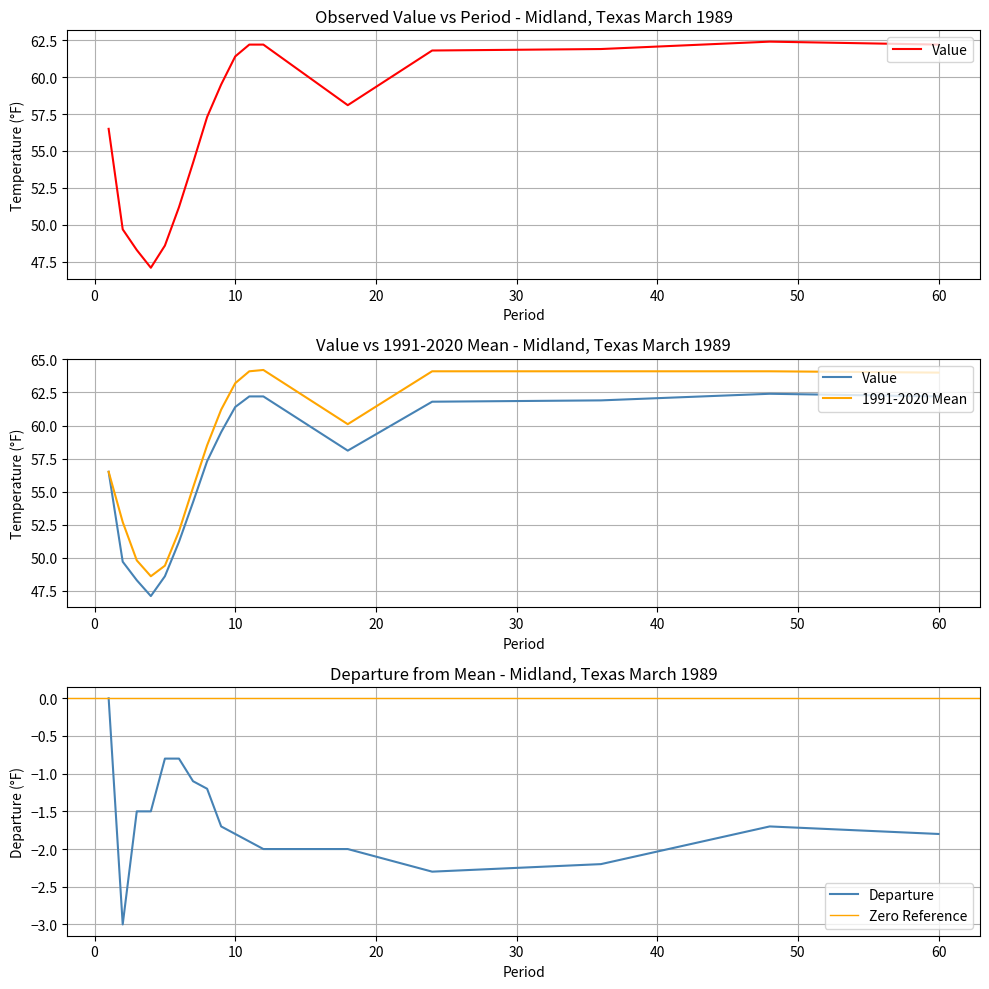

True or false: Value and Departure intersect in this chart.

False